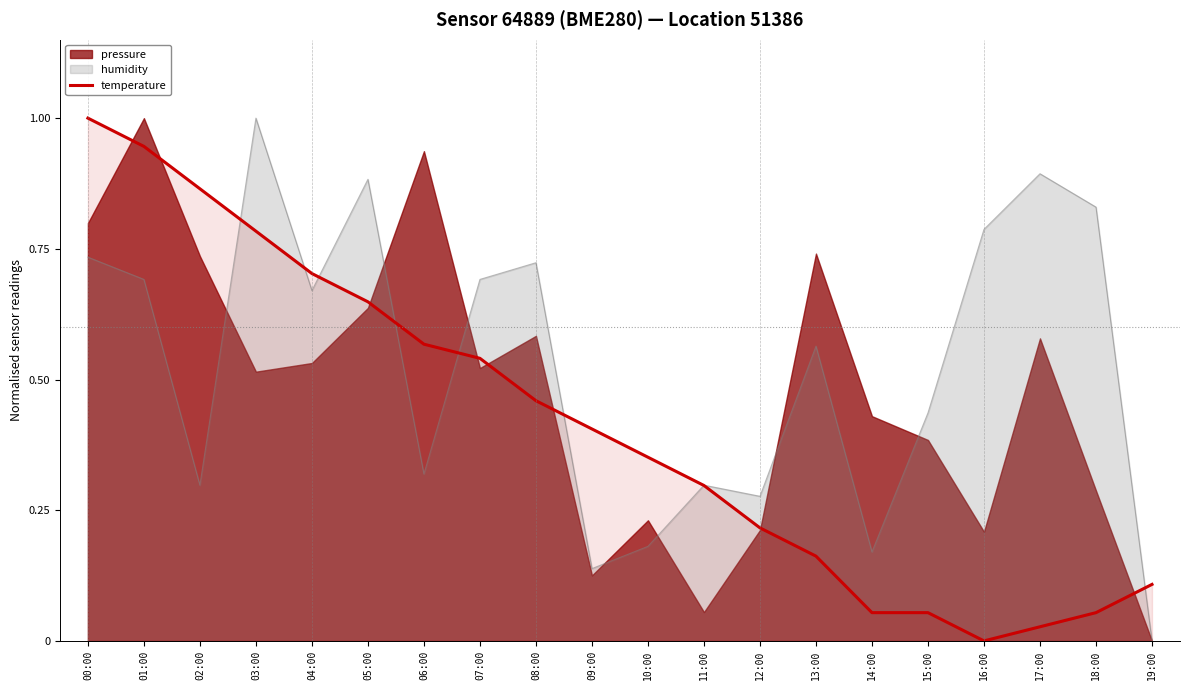

The value at 08:00 is 0.5. True or false?

True